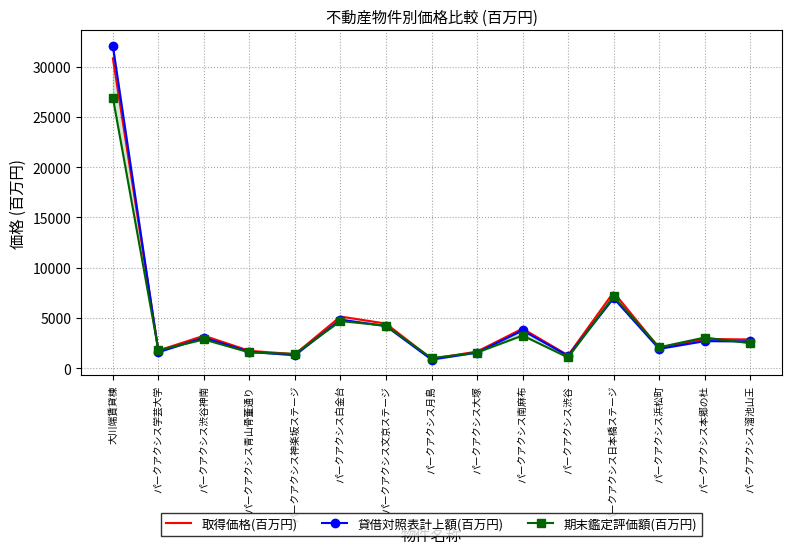

What is the minimum value for 期末鑑定評価額(百万円)?

1000